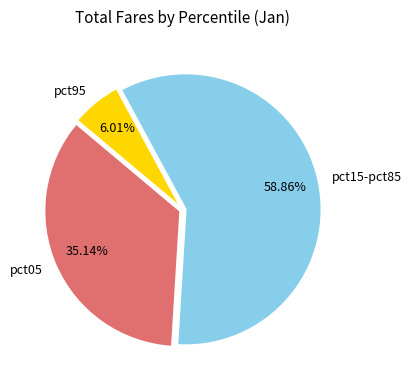

Rank the categories by value from lowest to highest.

pct95, pct05, pct15-pct85